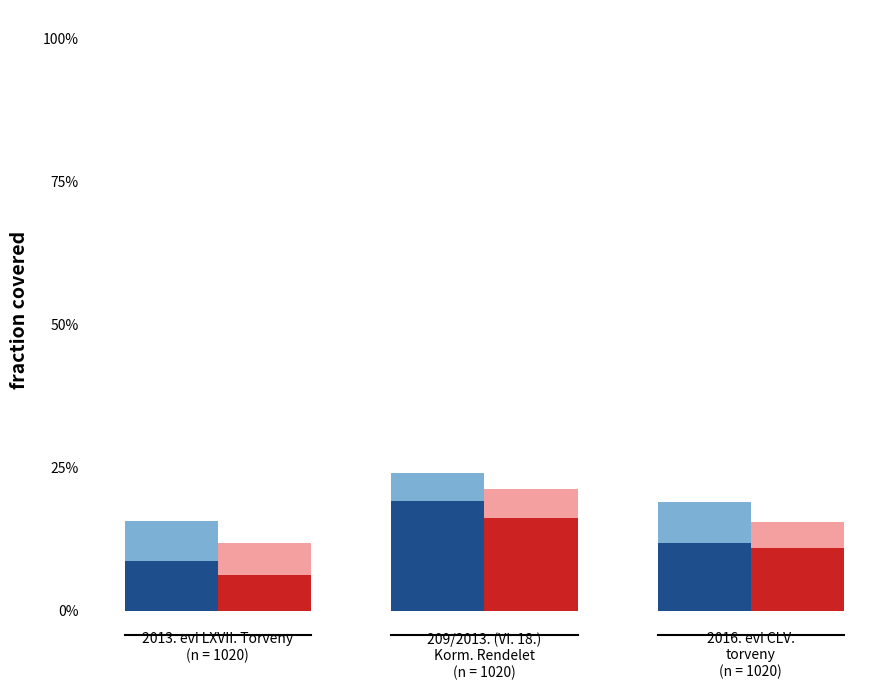

Between 209/2013. (VI. 18.)
Korm. Rendelet
(n = 1020) and 2013. evi LXVII. Torveny
(n = 1020), which is larger?

209/2013. (VI. 18.)
Korm. Rendelet
(n = 1020)